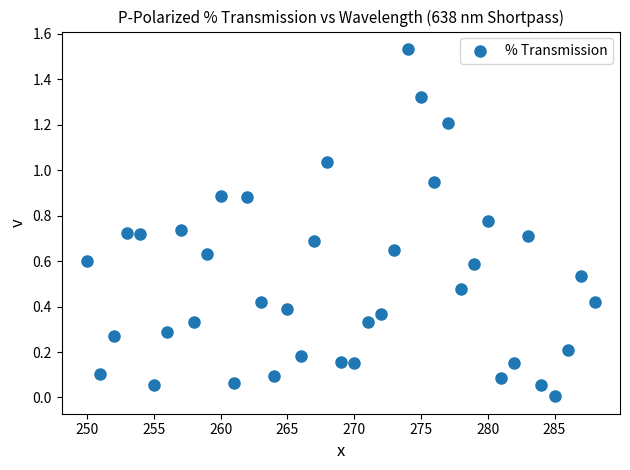

What is the range of X values (max minus min)?

38.0